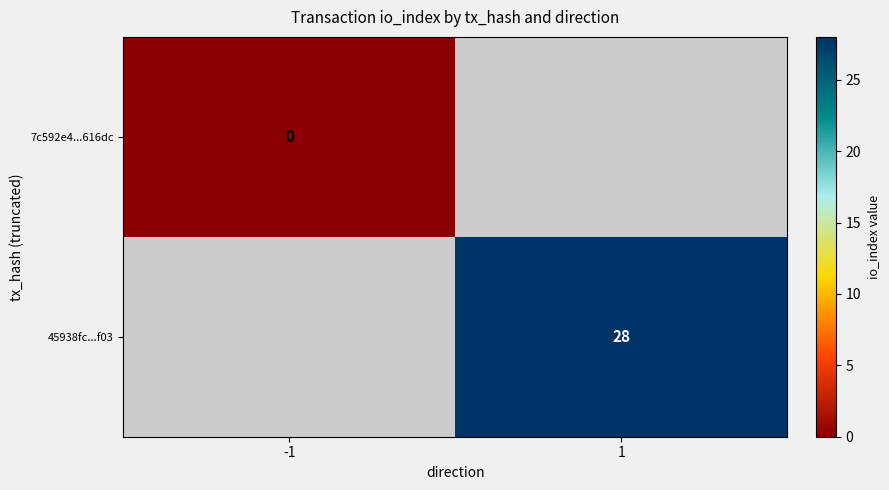

True or false: 45938fc...f03 has a value of 42 at 1.

False